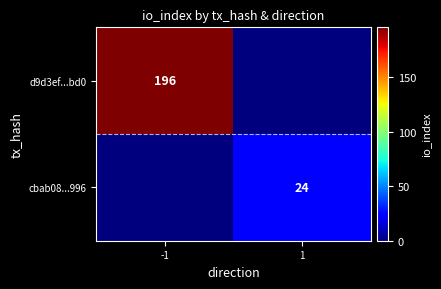

Is it true that d9d3ef...bd0 equals 196 at -1?

True